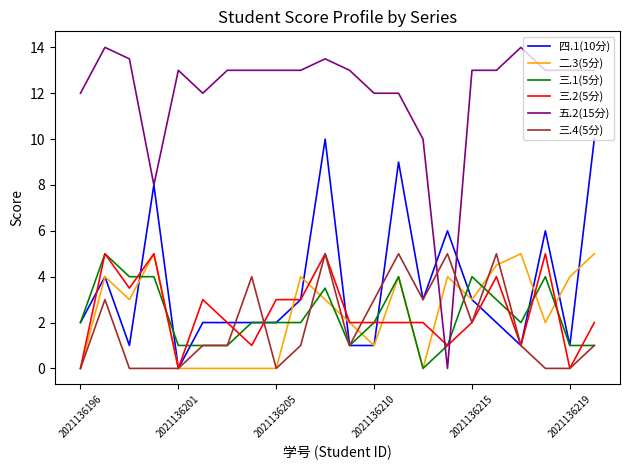

Which series has the largest range (max minus min)?

五.2(15分)